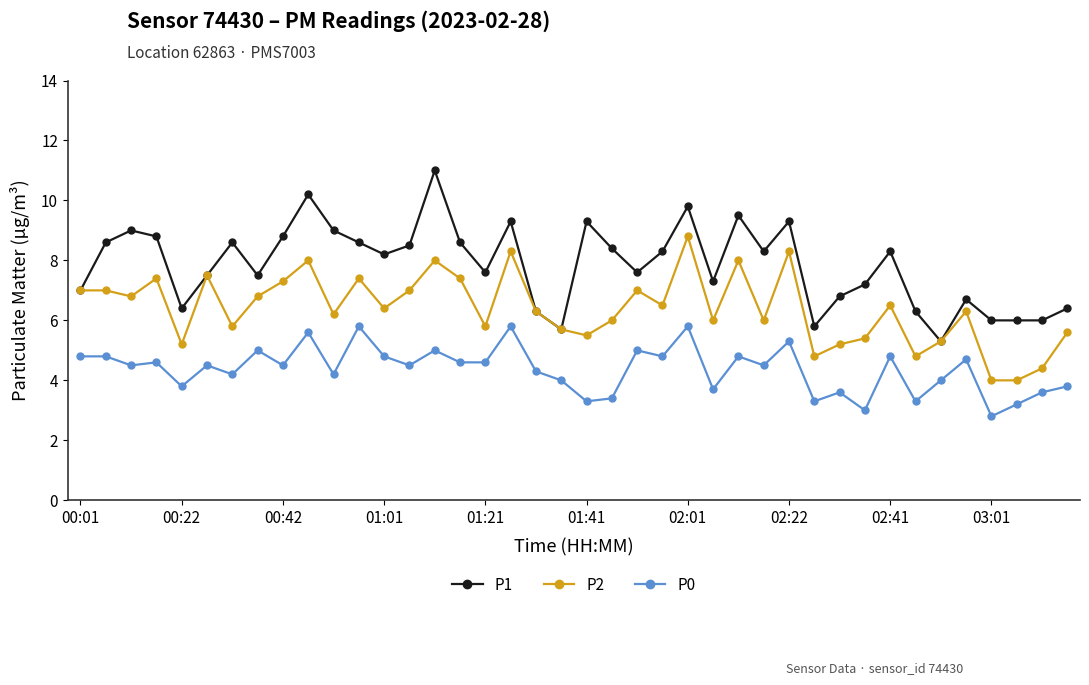

What is the minimum value for P0?

2.8